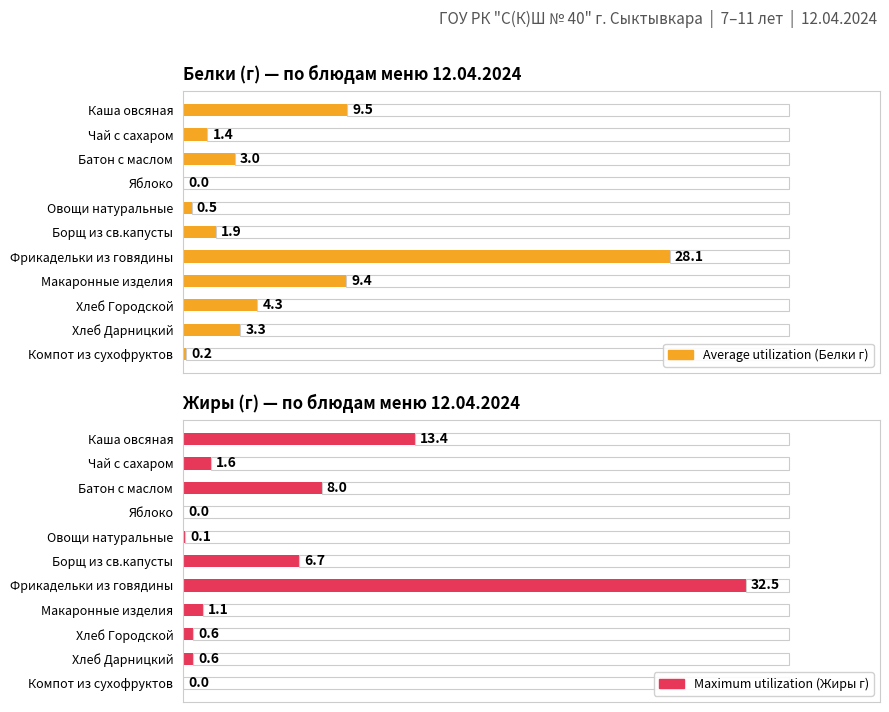

What is the difference between the second highest and minimum values in the Maximum utilization series?

13.4